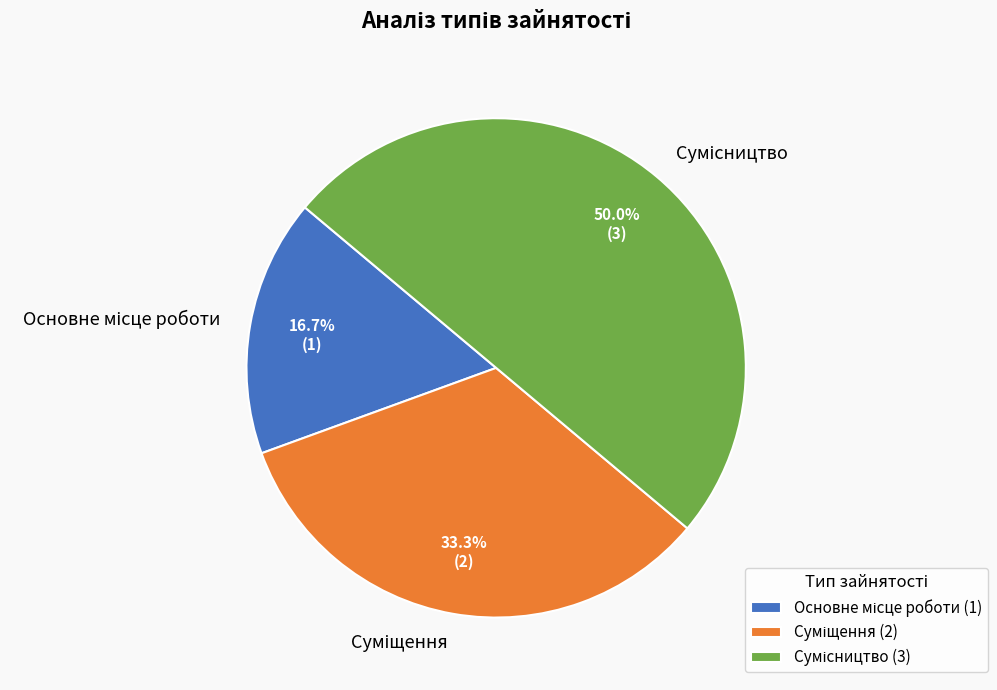

Is it true that Суміщення is 33% of the pie?

True